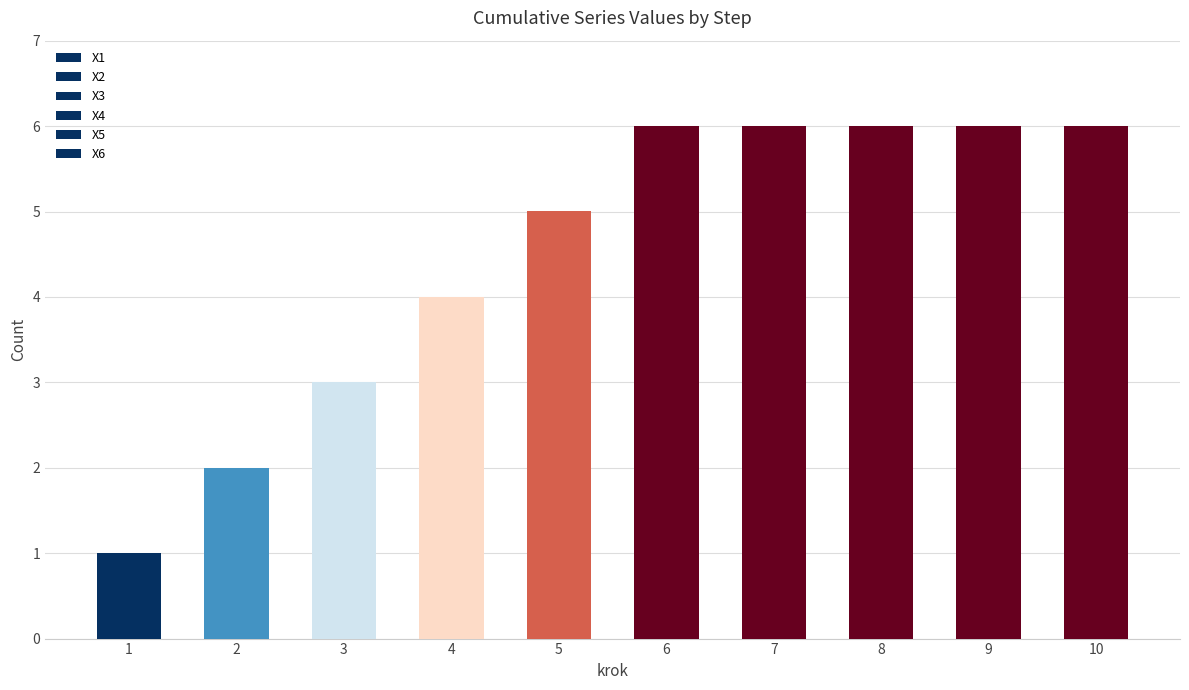

Are the bars horizontal?

No